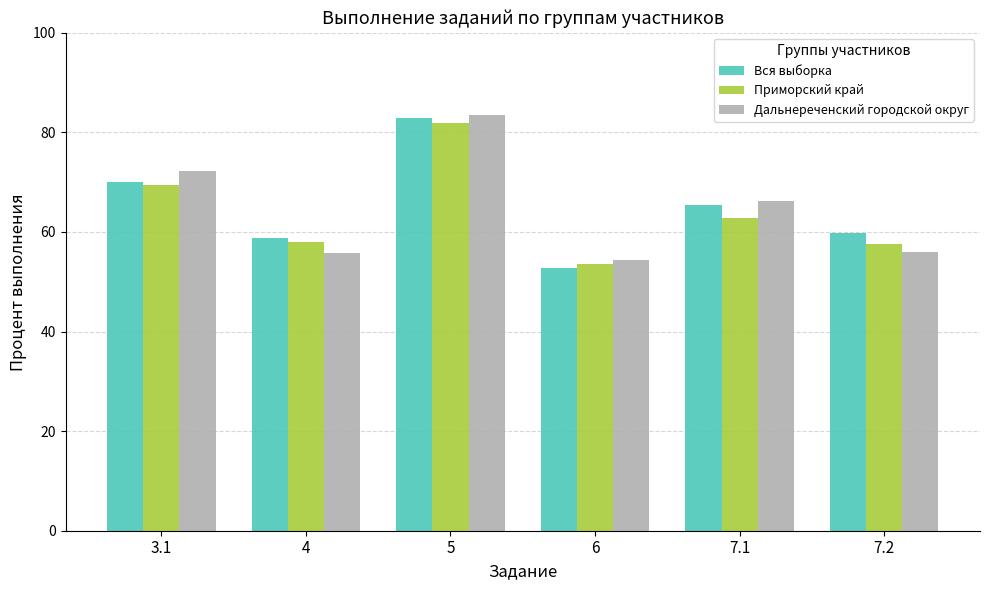

How many bars are there in each group?

3